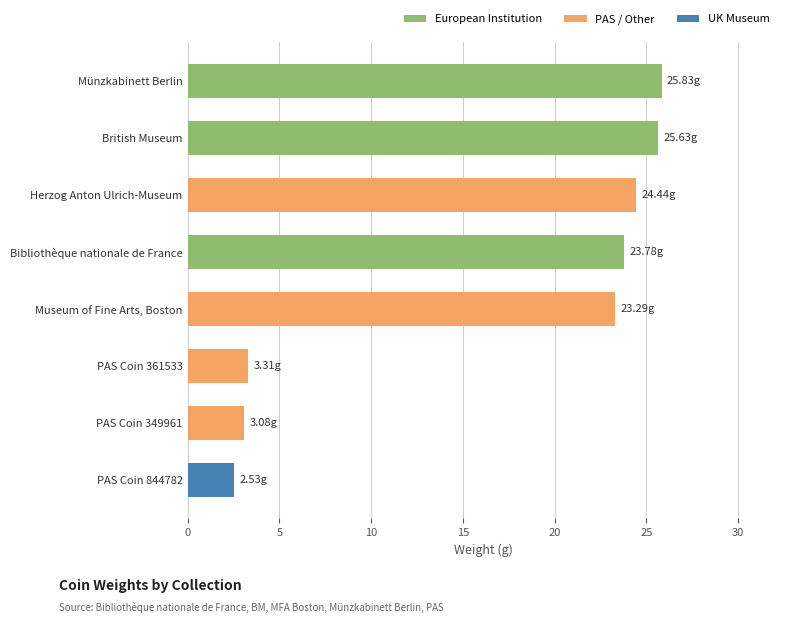

Are the bars grouped side by side (vs. stacked)?

No